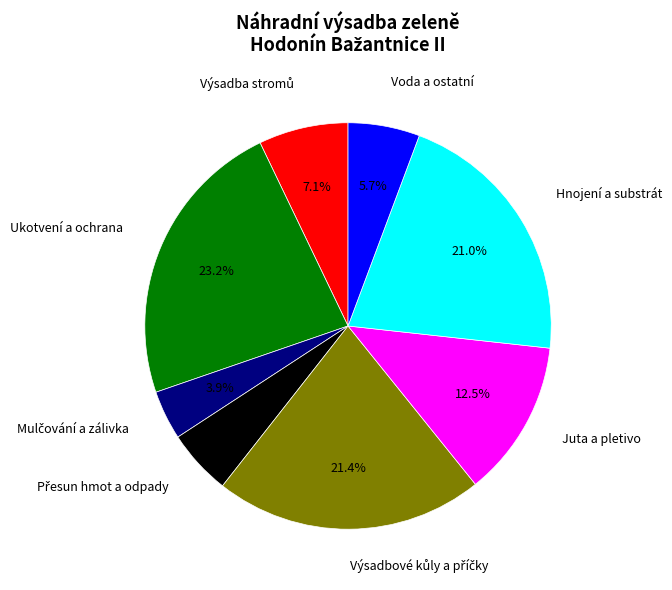

Is there any slice that represents more than half of the pie?

No